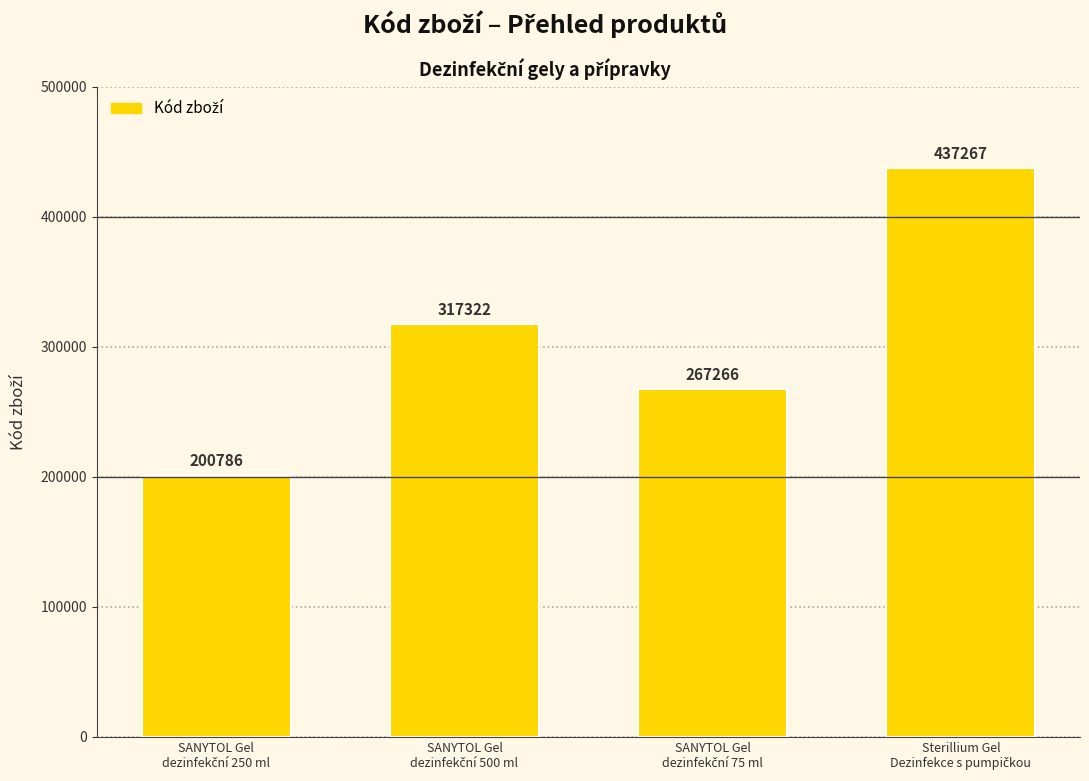

What is the difference between the maximum and minimum values?

236481